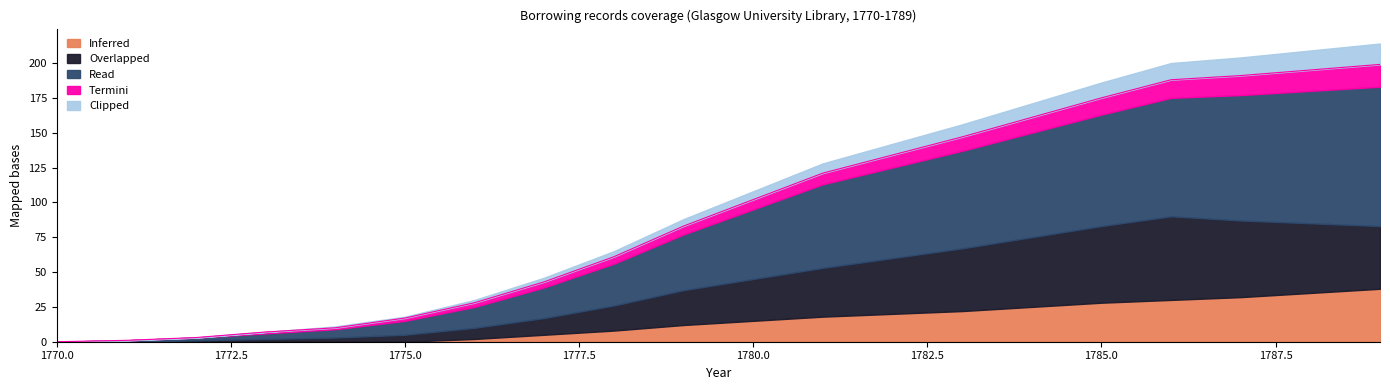

Which category has the lowest value in the Read series?

1770